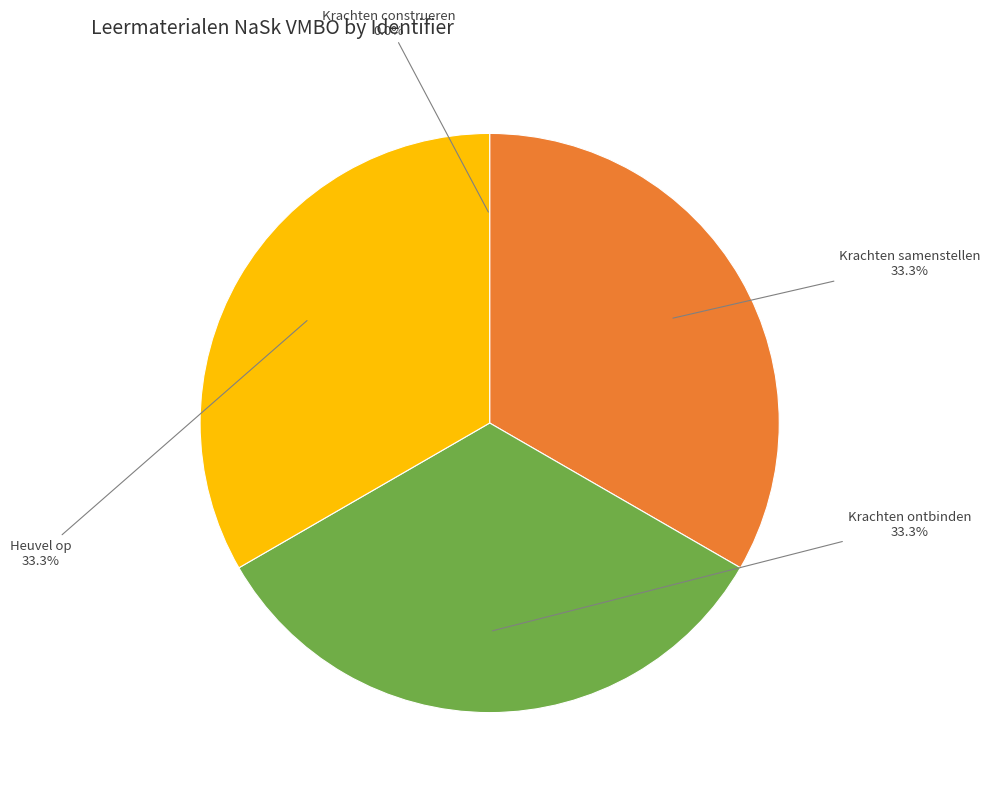

Combined, what portion of the pie is Krachten samenstellen and Heuvel op?

66.7%